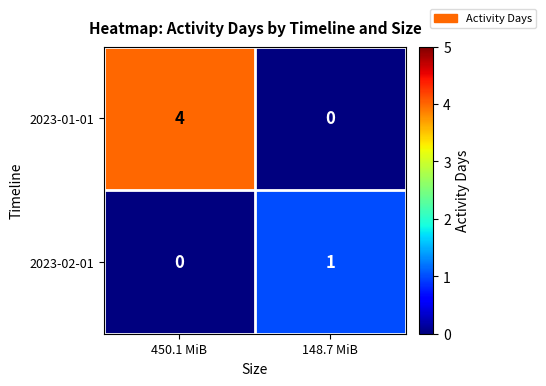

At which category is the sum across all series the highest?

450.1 MiB